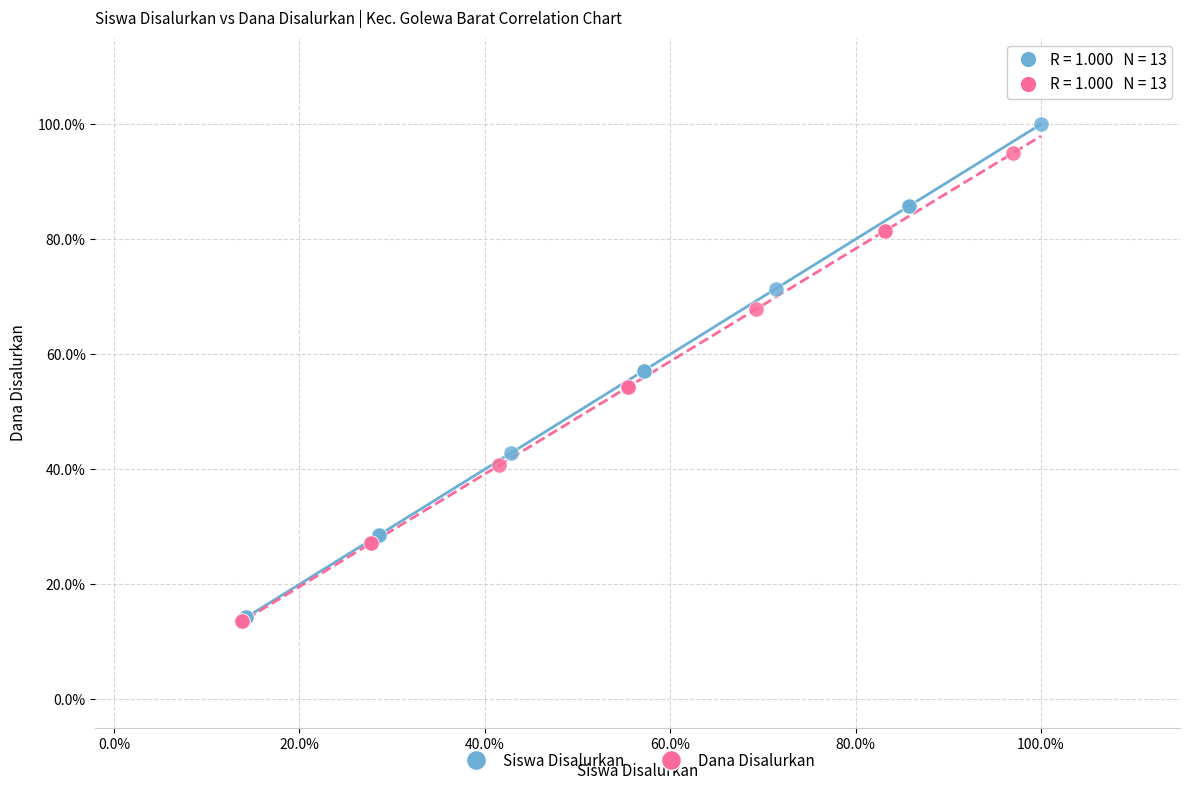

What are all the series names shown in the legend?

Siswa Disalurkan, Dana Disalurkan